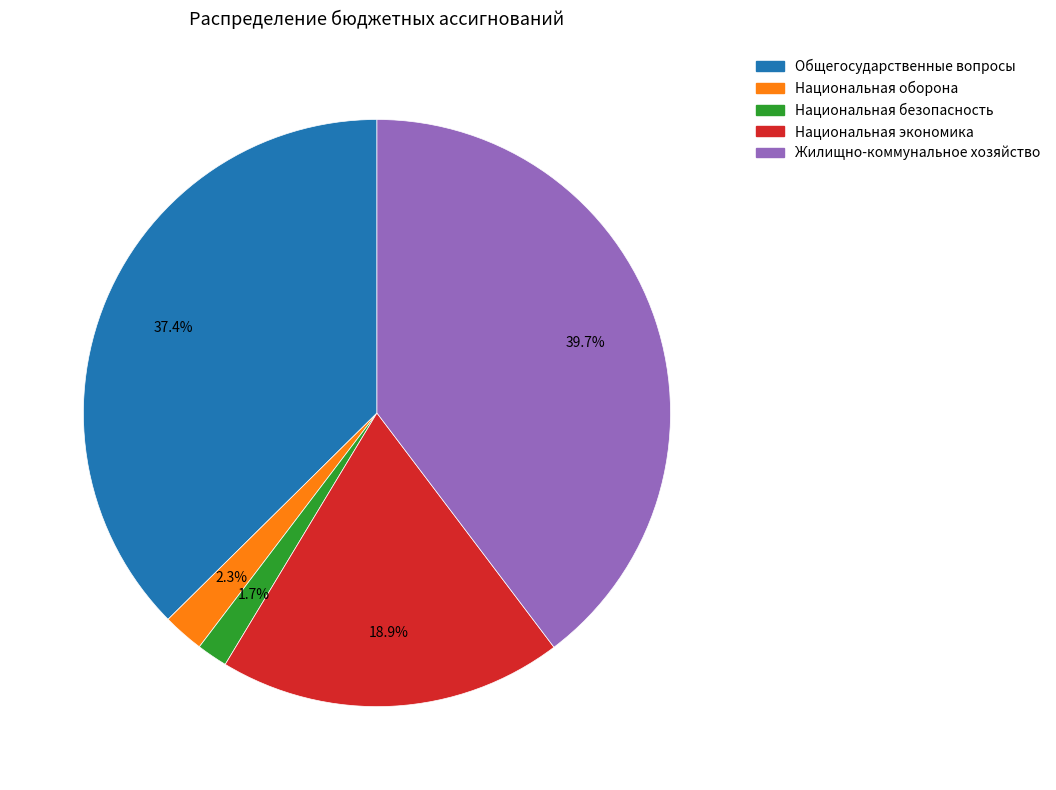

To the nearest percent, what is the difference between the largest and smallest slice percentages?

38%